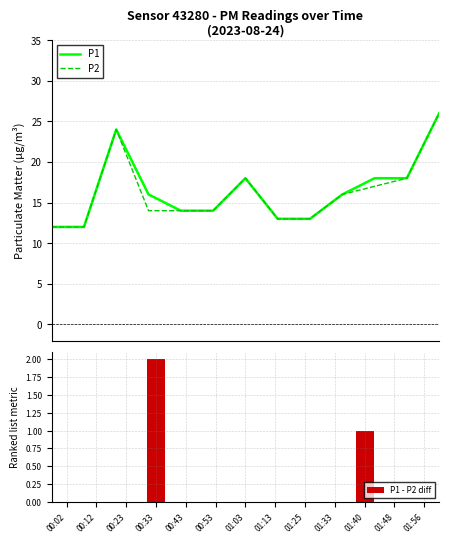

Is it true that P2 equals 6 at 00:12?

False